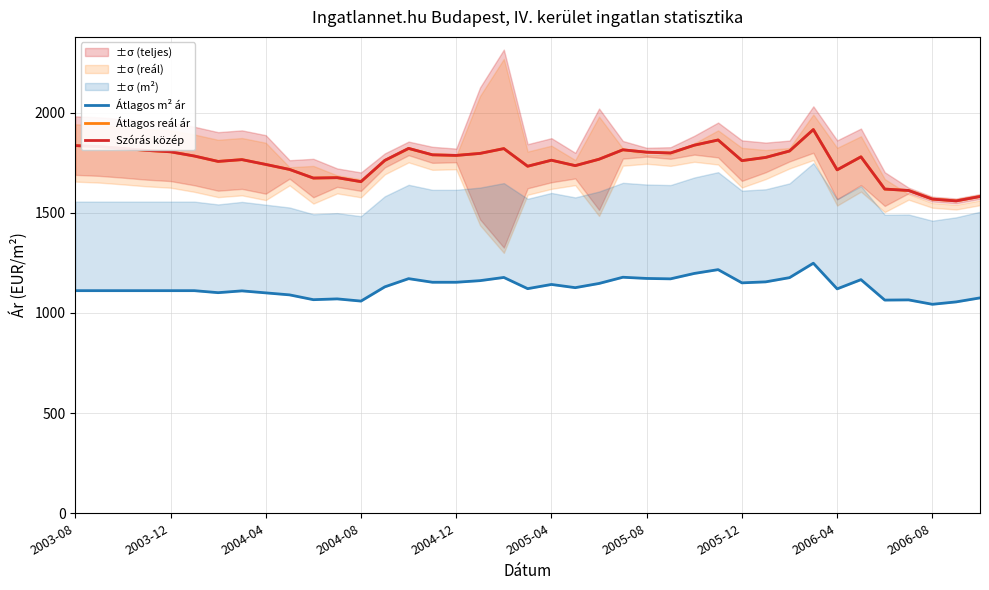

What is the difference between the maximum and minimum values in the Átlagos m² ár series?

205